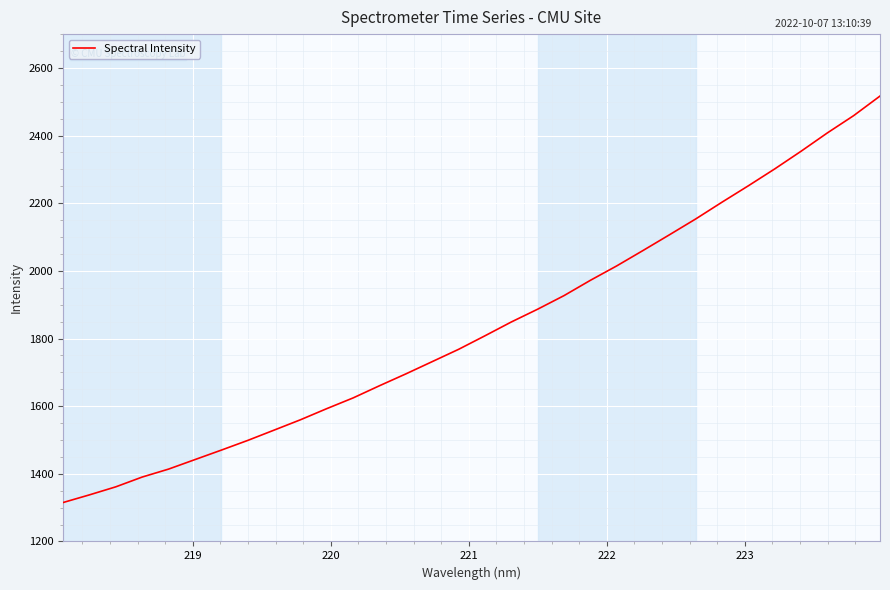

What is the maximum value shown in the chart?

2516.9